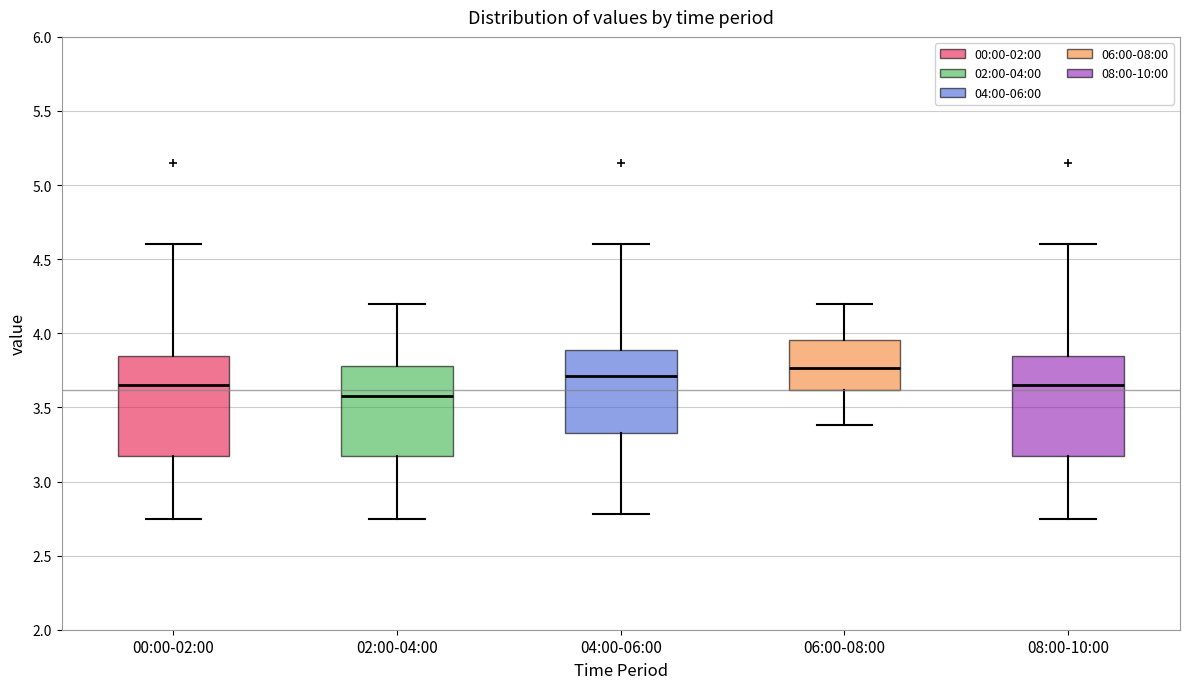

Reading left to right, read every box against the y-axis: the position of its median line, the range the box covers, and the ends of its whiskers. The values are not printed on the chart, so give them approximately, as read against the axis.

00:00-02:00: median 3.65, box 3.20 to 3.85, whiskers 2.75 to 4.60
02:00-04:00: median 3.60, box 3.20 to 3.80, whiskers 2.75 to 4.20
04:00-06:00: median 3.70, box 3.35 to 3.90, whiskers 2.80 to 4.60
06:00-08:00: median 3.75, box 3.60 to 3.95, whiskers 3.40 to 4.20
08:00-10:00: median 3.65, box 3.20 to 3.85, whiskers 2.75 to 4.60